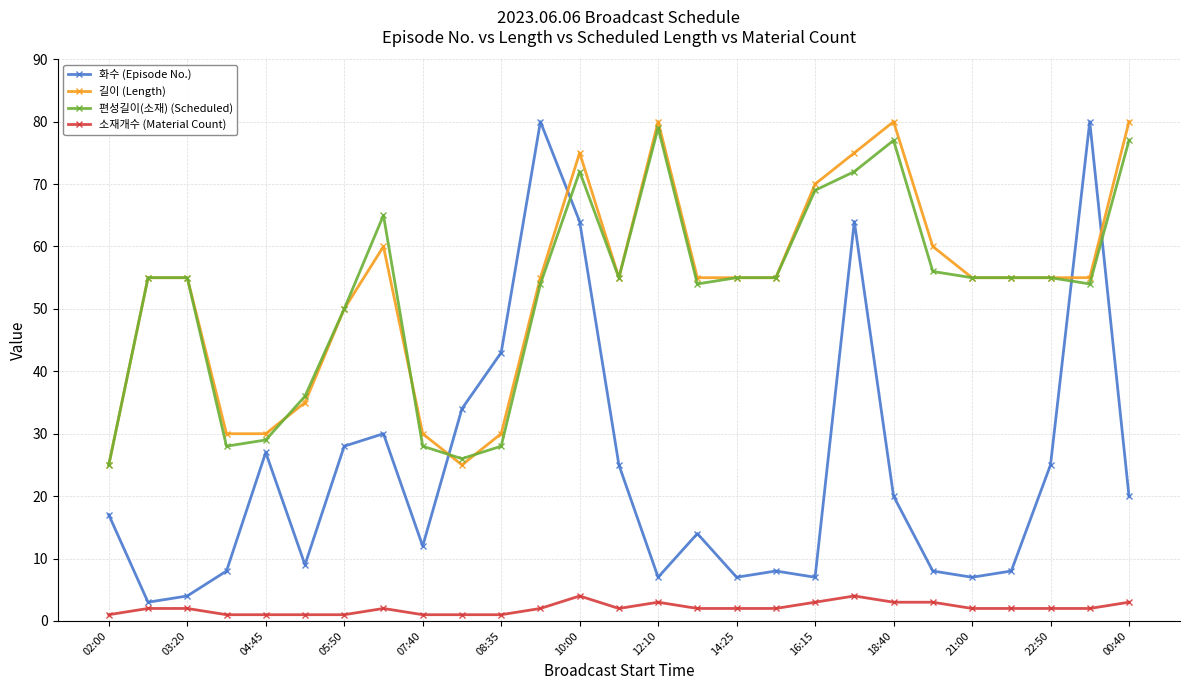

Which series has the largest range (max minus min)?

화수 (Episode No.)